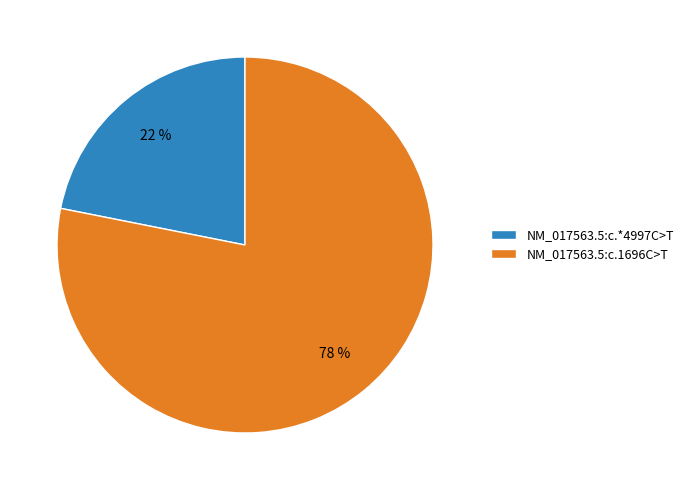

To the nearest percent, what is the combined percentage of NM_017563.5:c.1696C>T and NM_017563.5:c.*4997C>T?

100%